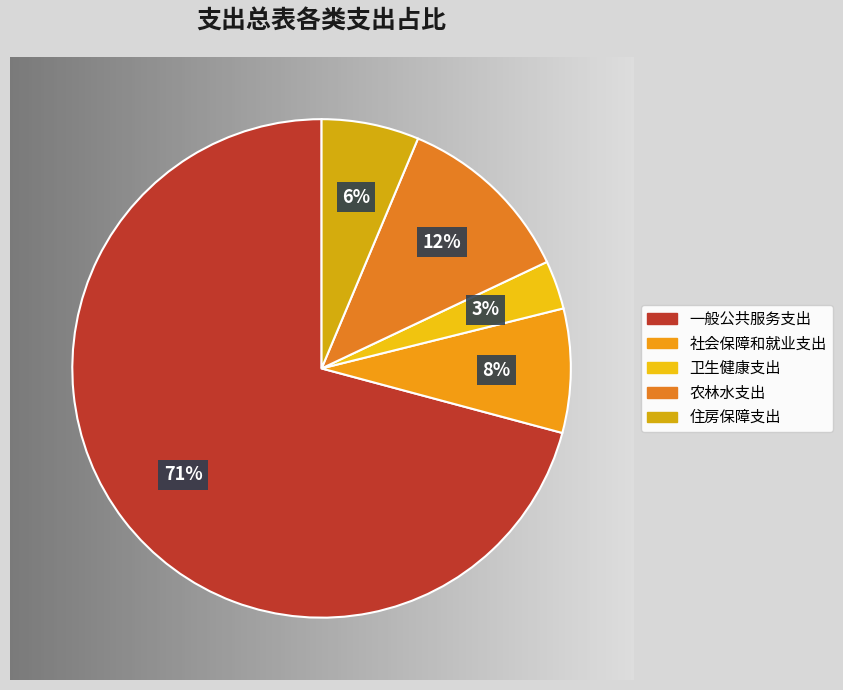

To the nearest percent, what is the average slice percentage?

20%